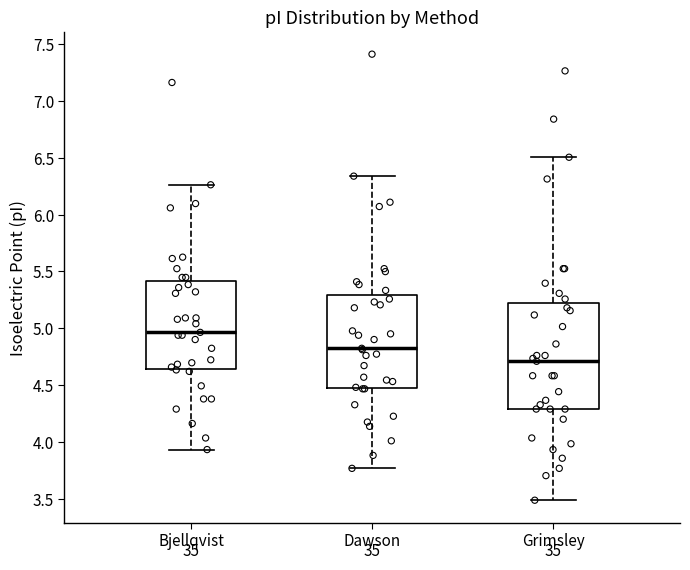

Which box is the tallest, from its lower edge to its upper edge?

Grimsley